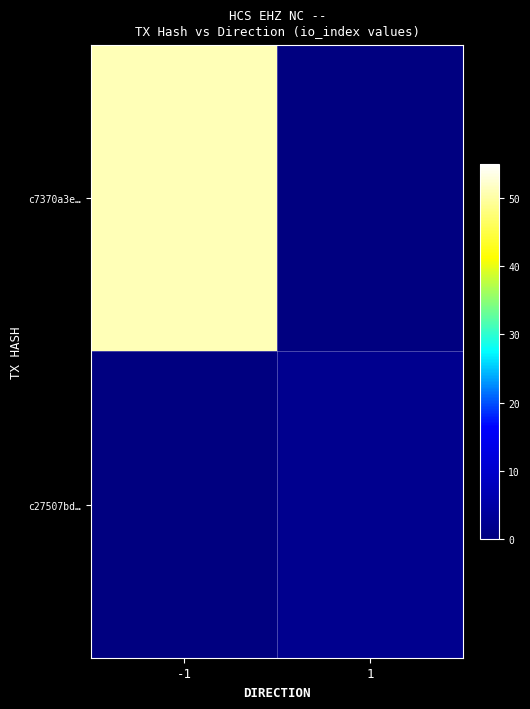

Between 1 and -1, which is larger?

-1